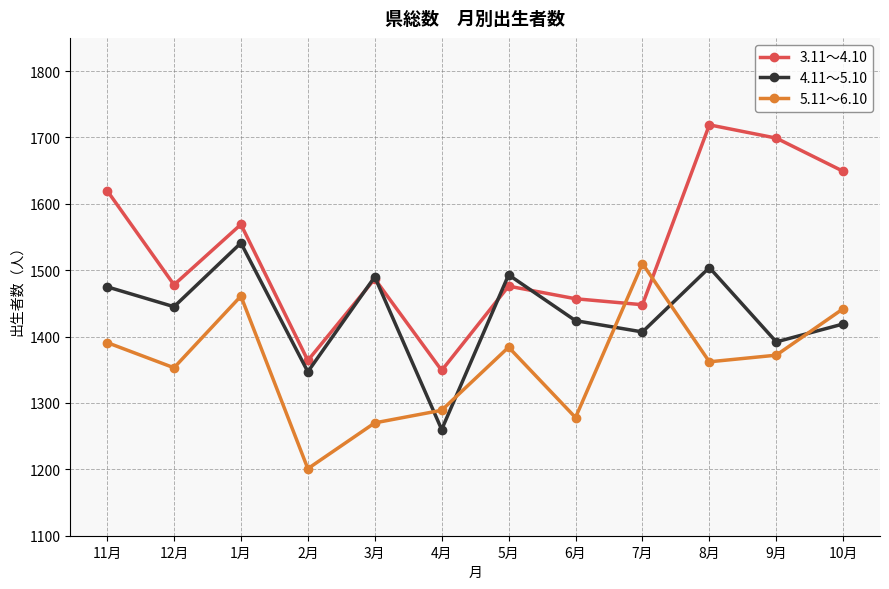

How many categories are shown in the chart?

12